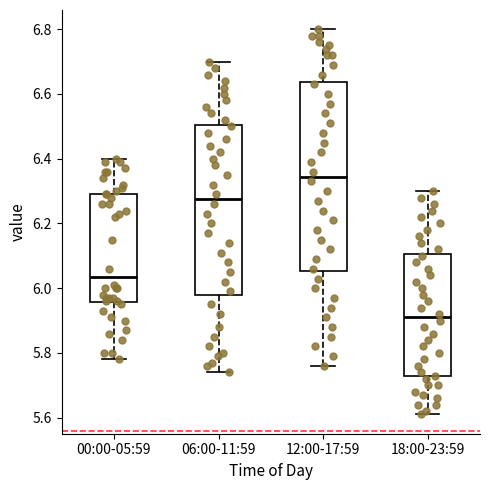

Reading left to right, transcribe this box plot: for each box, give where its median line is, the range the box spans, and where its two whiskers end, as read against the y-axis. The values are not printed on the chart, so give them approximately, as read against the axis.

00:00-05:59: median 6.04, box 5.96 to 6.30, whiskers 5.78 to 6.40
06:00-11:59: median 6.28, box 5.98 to 6.50, whiskers 5.74 to 6.70
12:00-17:59: median 6.34, box 6.06 to 6.64, whiskers 5.76 to 6.80
18:00-23:59: median 5.92, box 5.72 to 6.10, whiskers 5.62 to 6.30